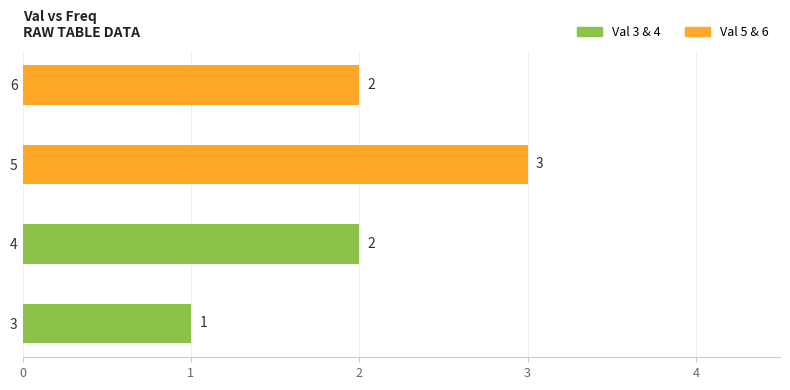

Approximately how many times larger is the value at 3 compared to 4?

0.5